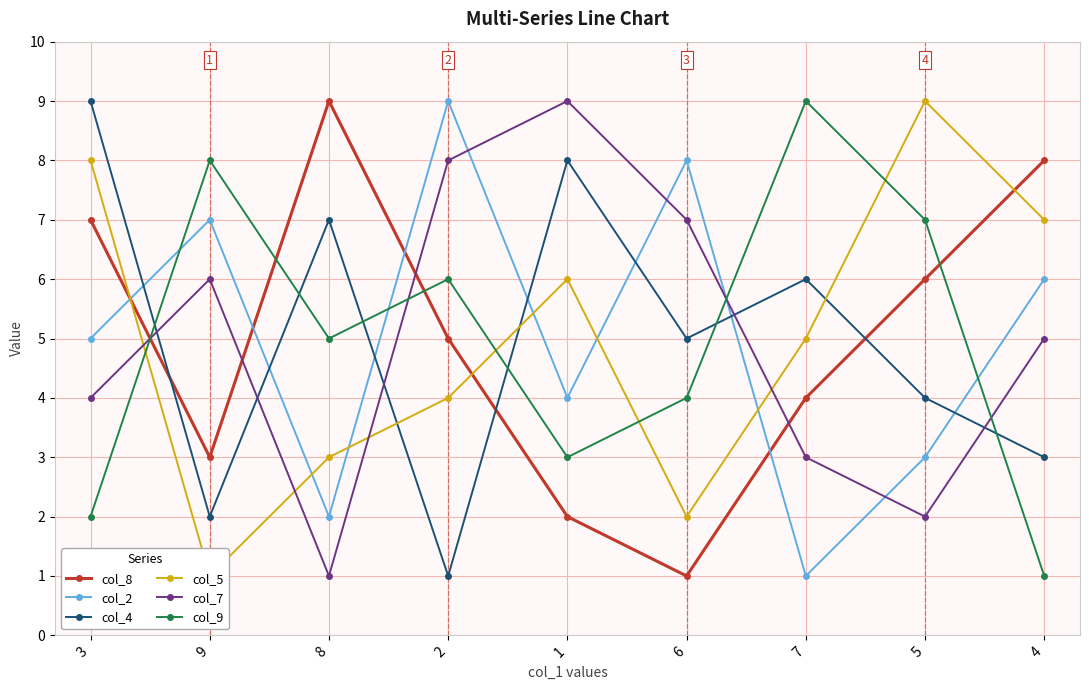

Where is the first local maximum for col_9?

9